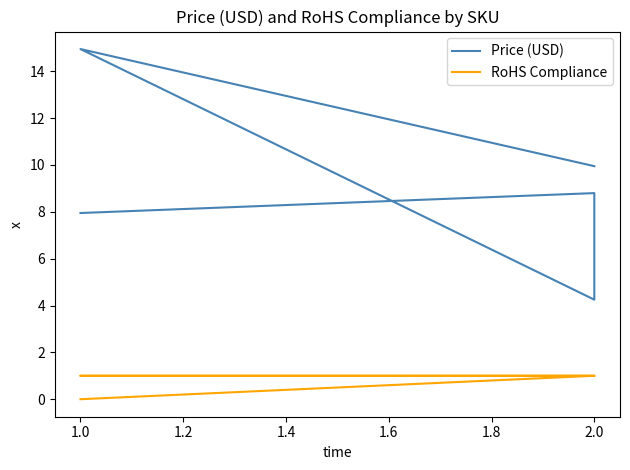

Which series has the largest range (max minus min)?

Price (USD)